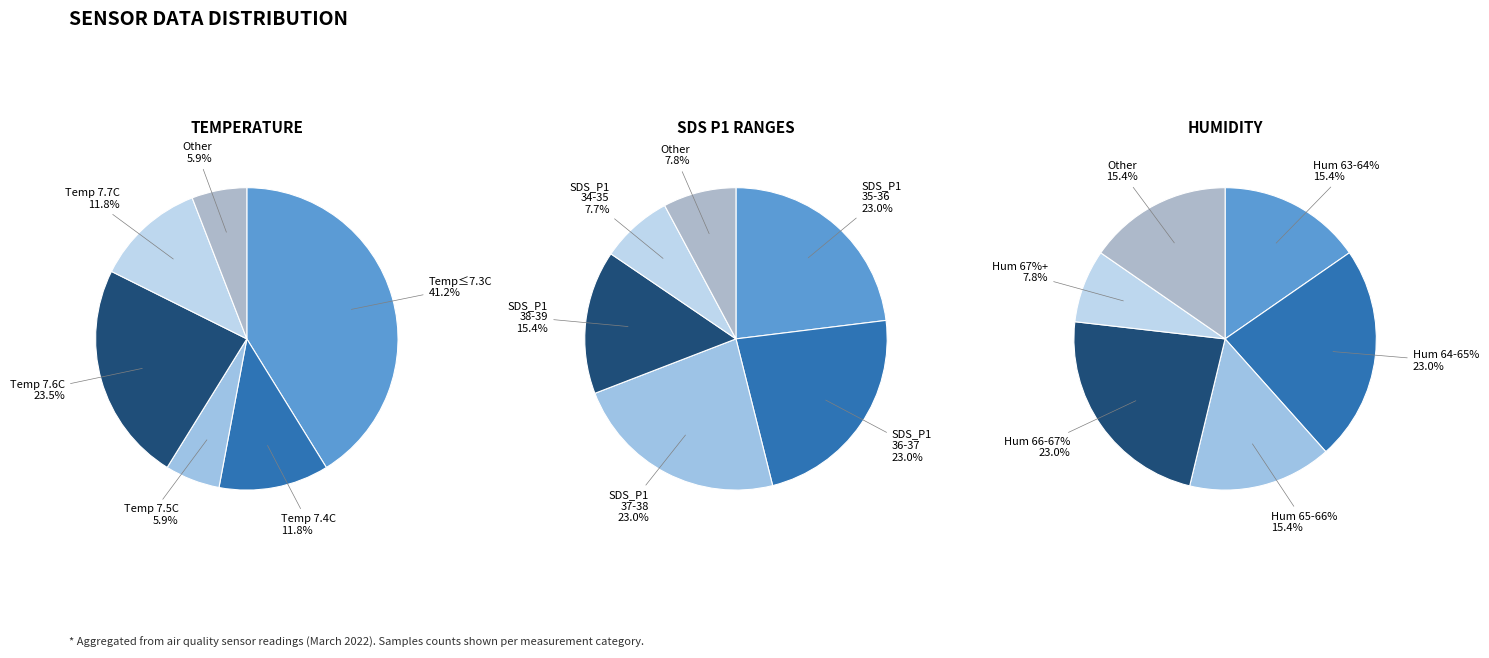

Is it true that -72 (00:03) is 22% of the pie?

False